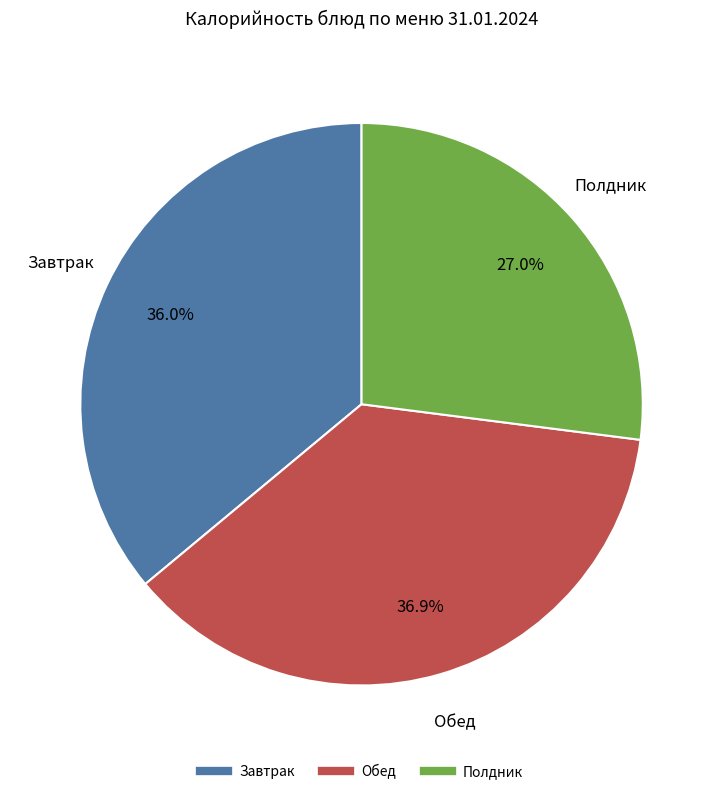

Is there a majority slice in this chart?

No